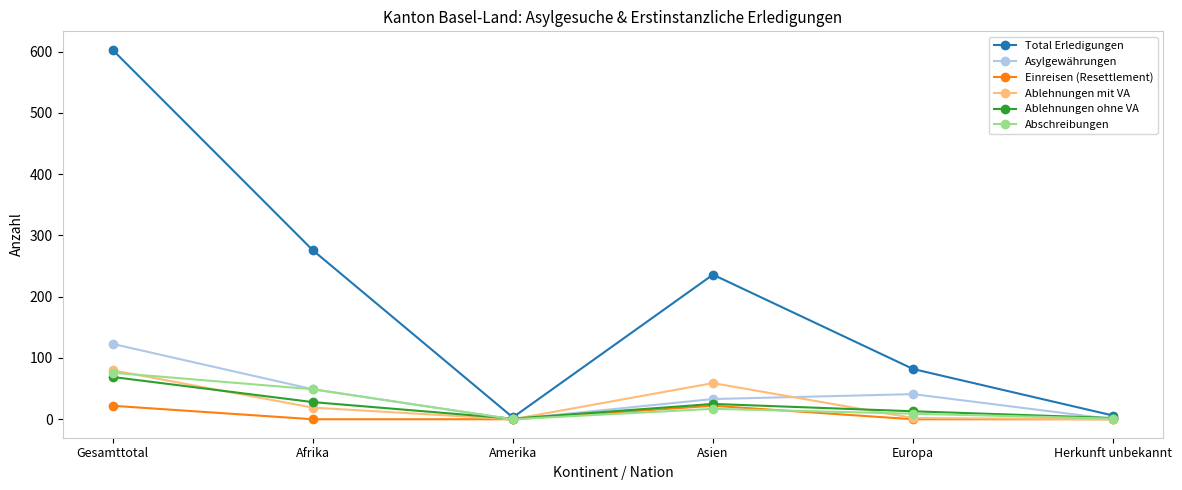

What is the average value of the Ablehnungen ohne VA series?

23